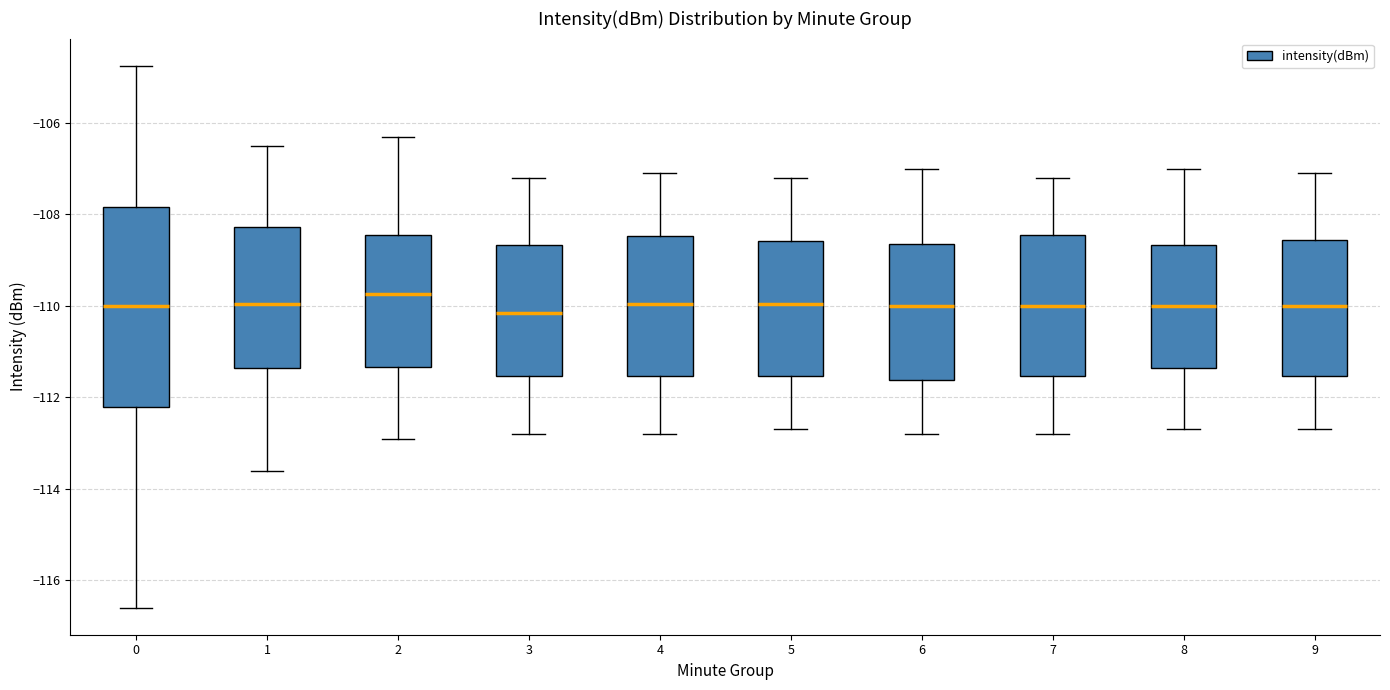

Comparing the boxes themselves (not the whiskers), which one is the tallest?

0